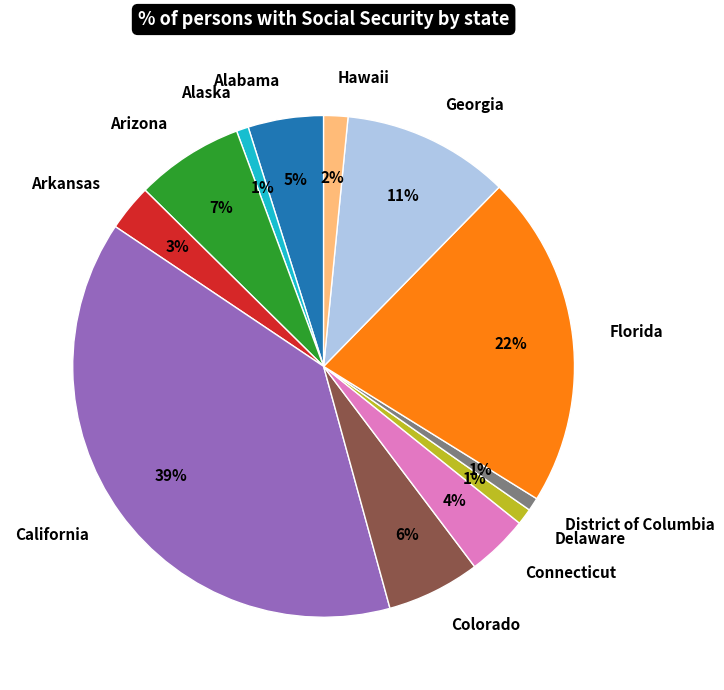

To the nearest percent, what portion does Arkansas represent?

3%